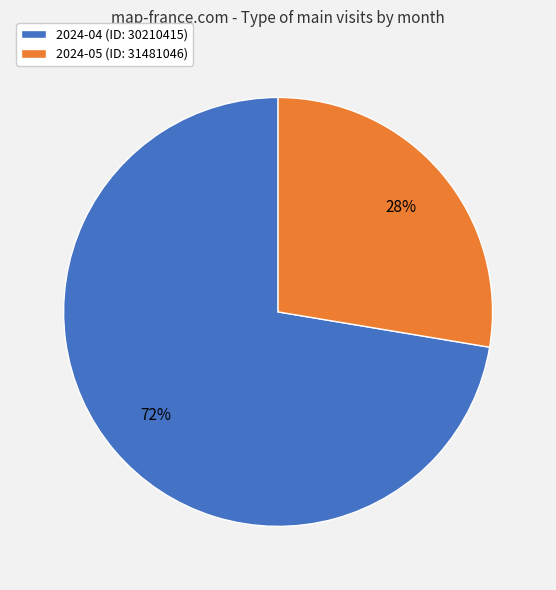

The 2024-05 (ID: 31481046) slice represents 28% of the pie. True or false?

True